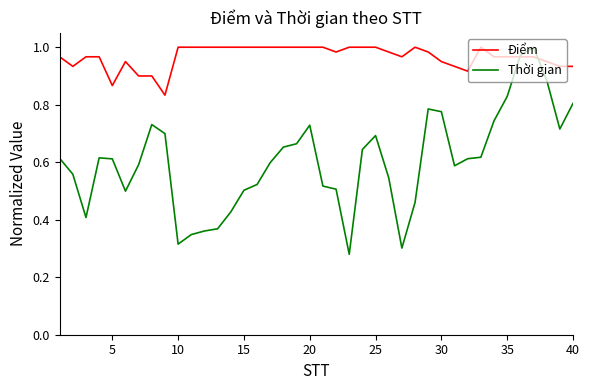

Which series has the largest range (max minus min)?

Thời gian